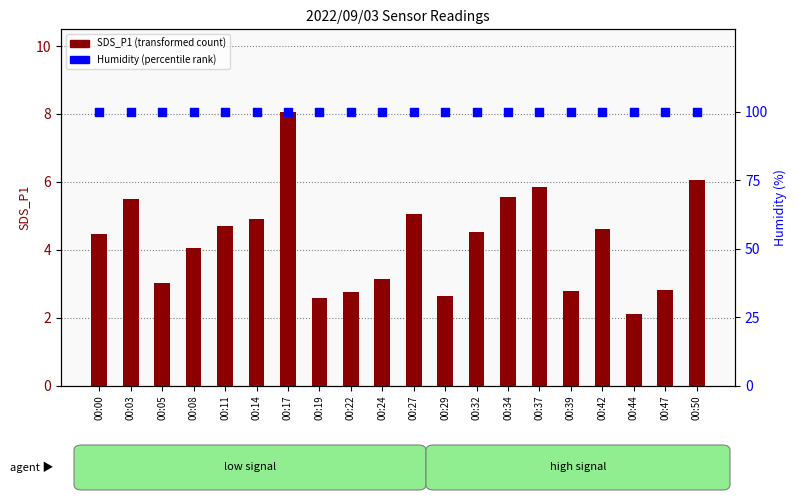

At how many categories does at least one series exceed 9?

20